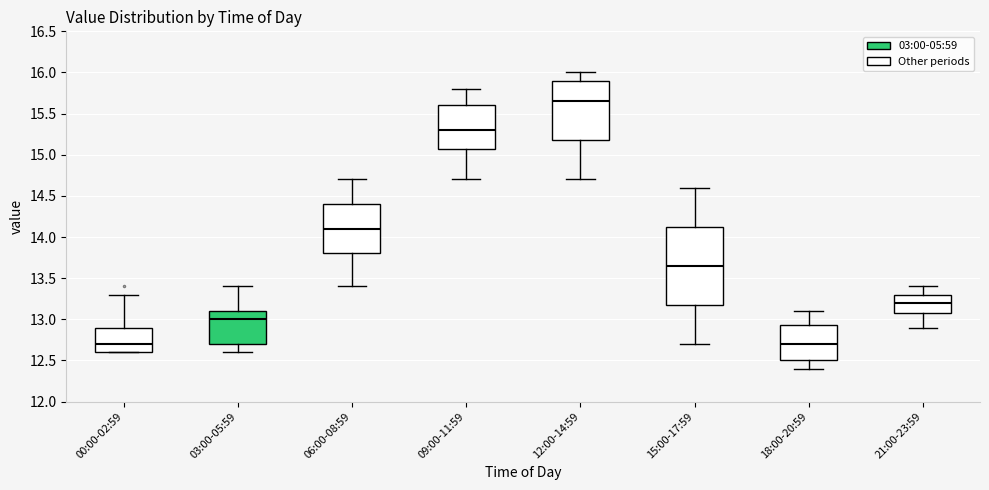

Where is the upper edge of the box for 00:00-02:59 on the y-axis? The values are not printed on the chart, so give them approximately, as read against the axis.

12.90